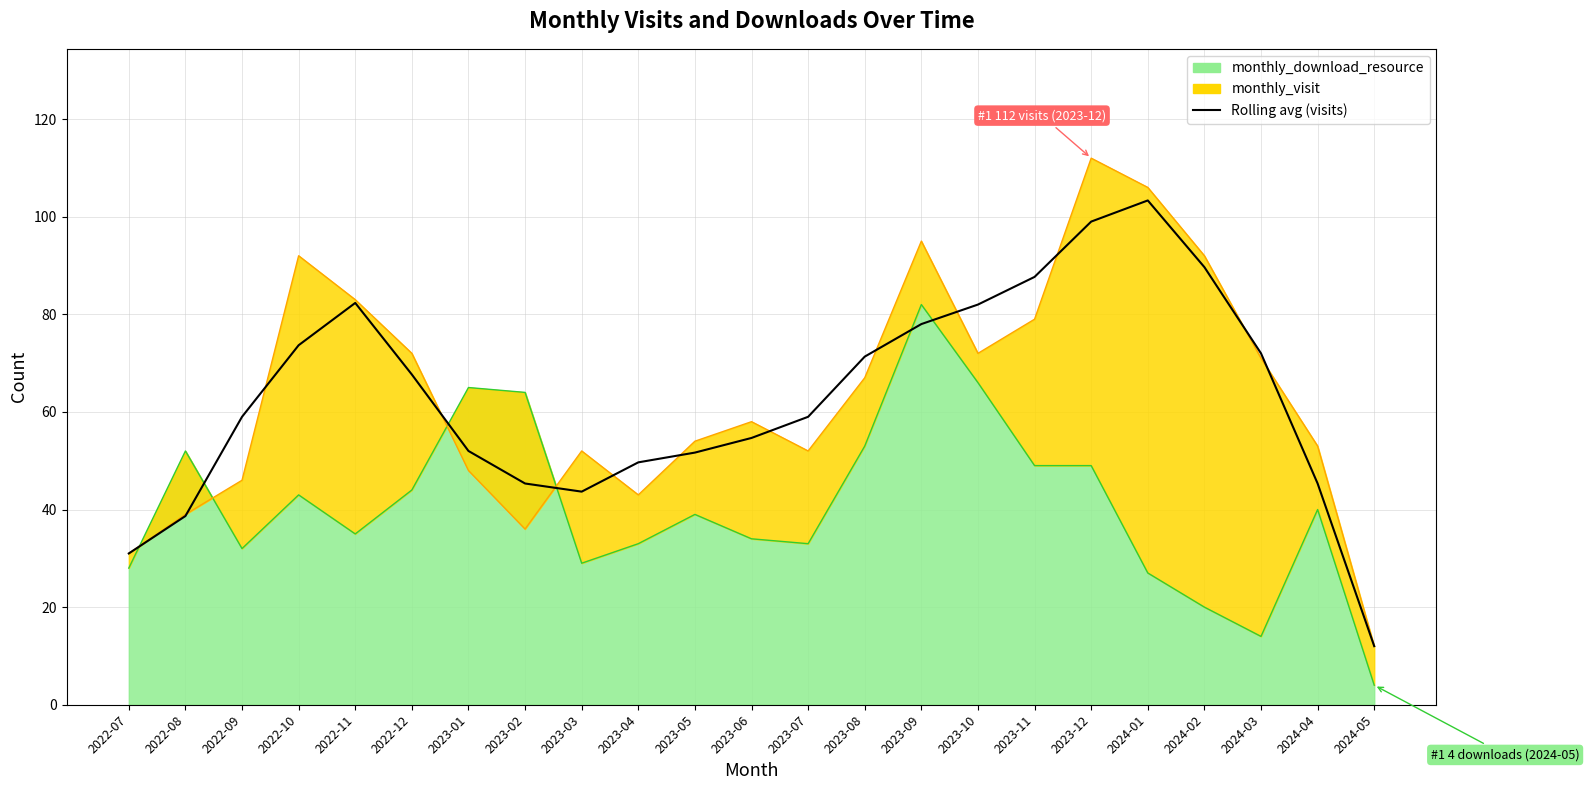

Which category has the lowest value across all series?

2024-05